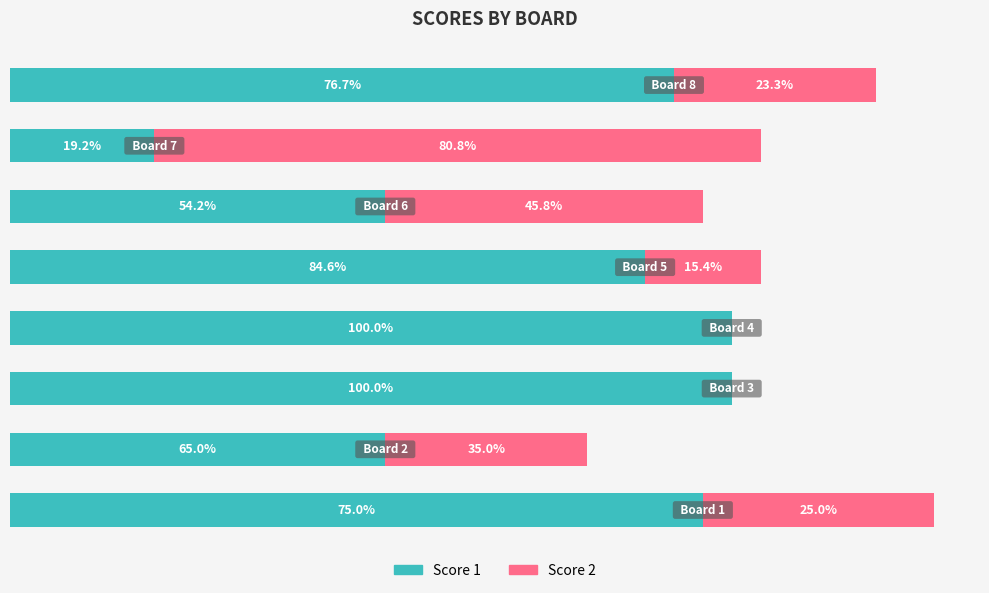

What is the difference between the maximum and minimum values in the Score 2 series?

21